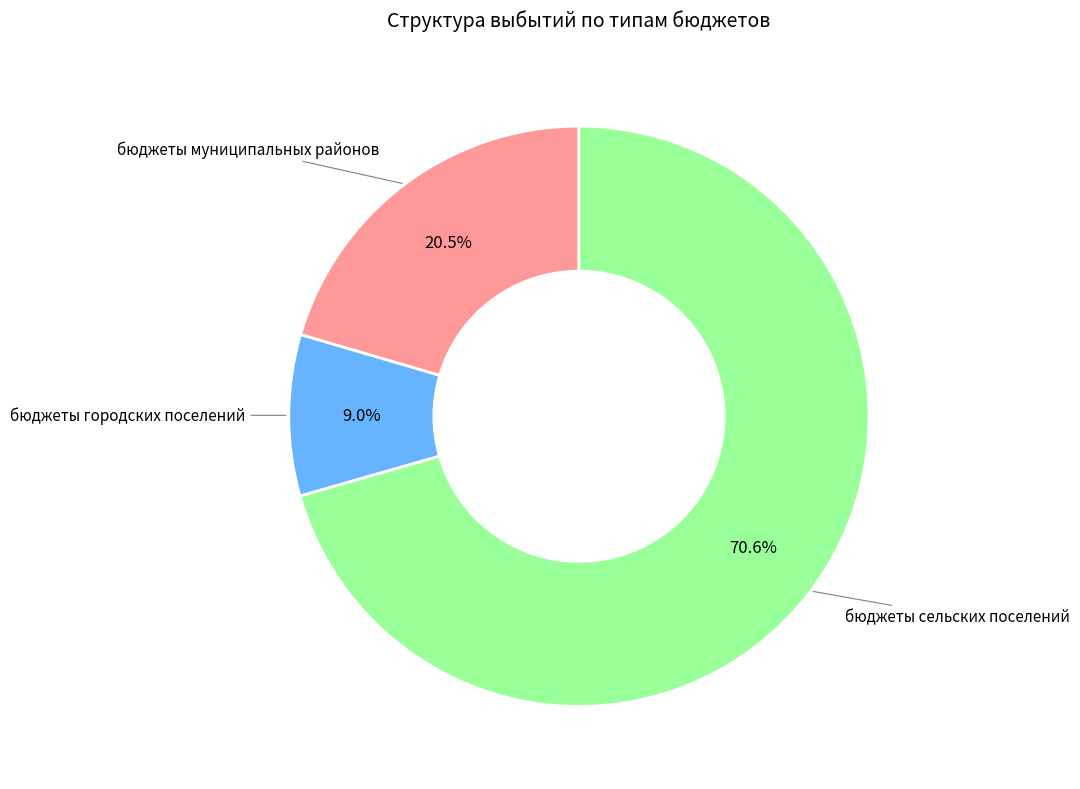

Is there a majority slice in this chart?

Yes